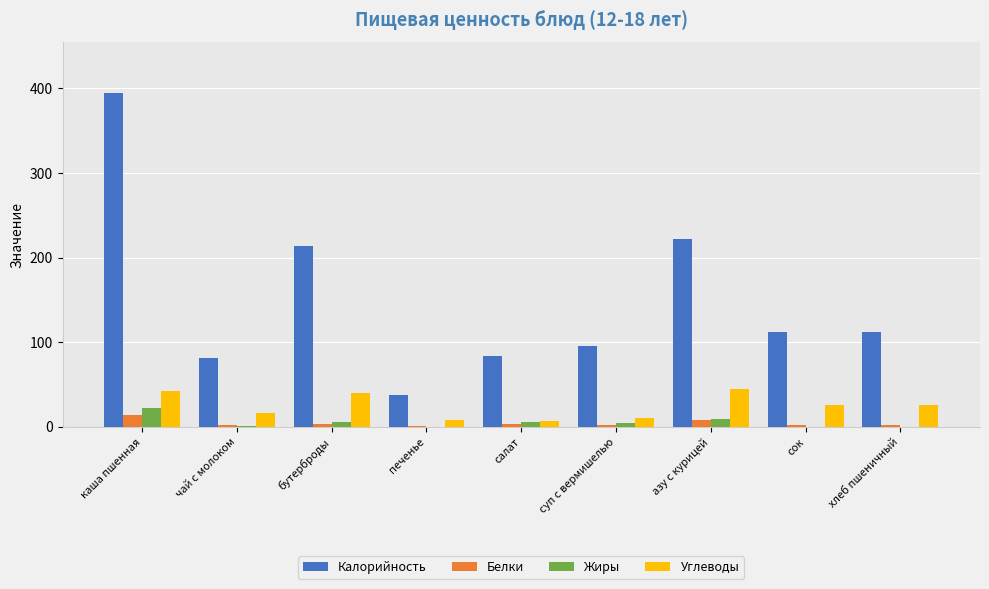

Read the Калорийность value at каша пшенная.

395.0